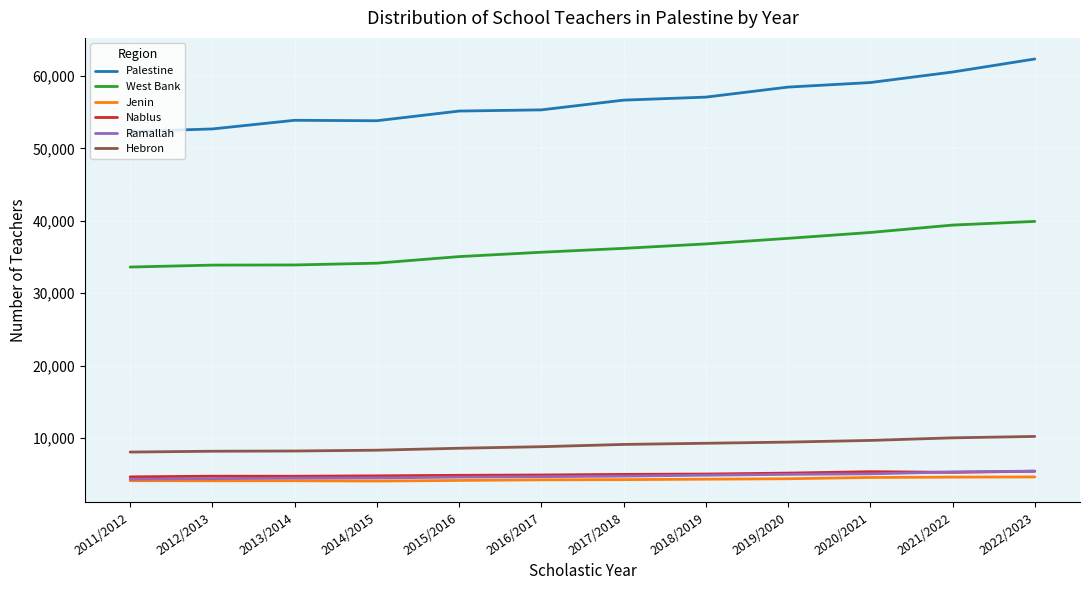

How many distinct data groups are displayed?

6